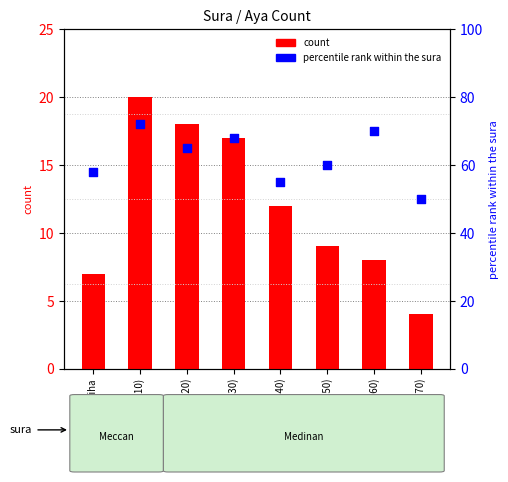

Which series has the largest total across all categories?

percentile rank within the sura